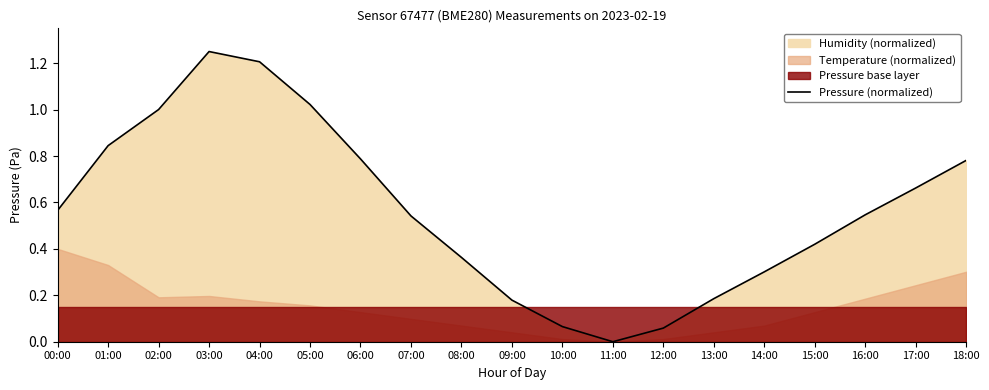

List the labels in order of value, smallest first.

11:00, 12:00, 10:00, 09:00, 13:00, 14:00, 08:00, 15:00, 07:00, 16:00, 00:00, 17:00, 18:00, 06:00, 01:00, 02:00, 05:00, 04:00, 03:00